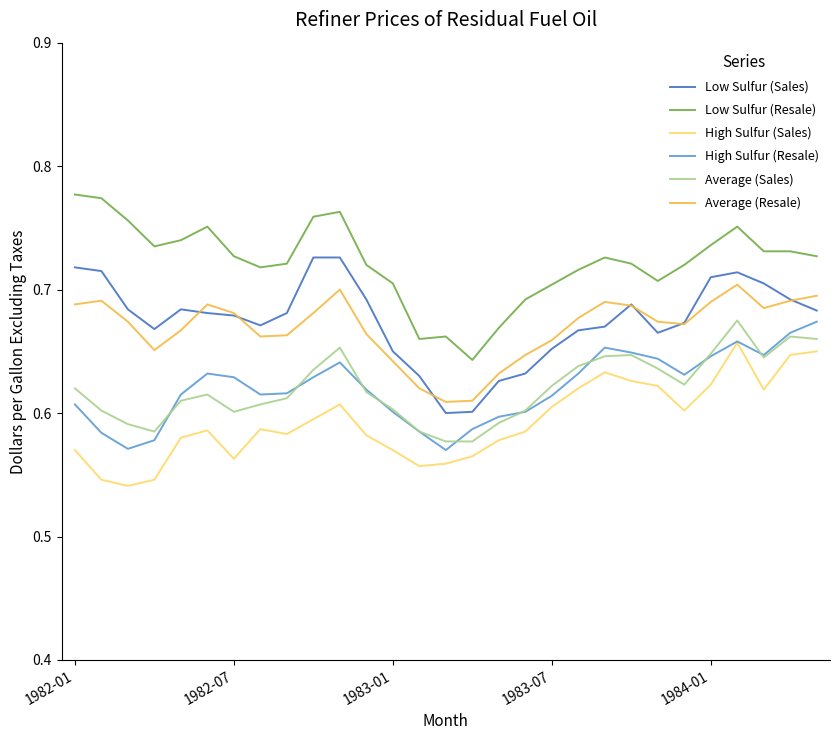

Which series has the largest total across all categories?

Low Sulfur (Resale)